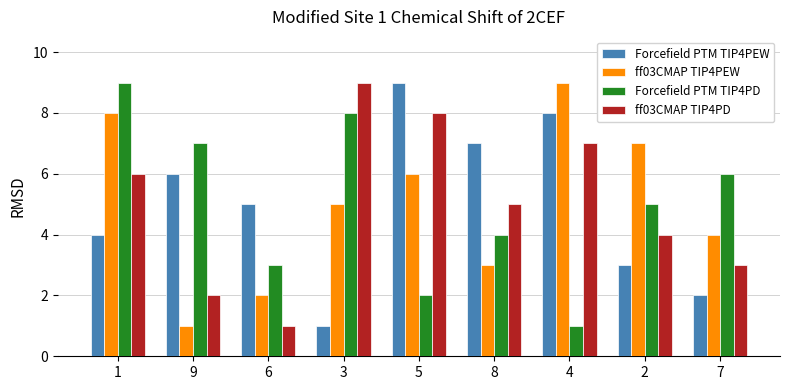

What is the total value across all series at 1?

27